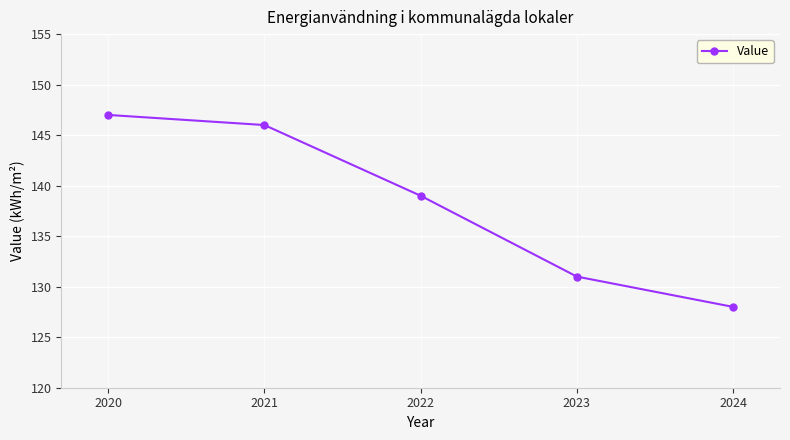

Approximately how many times larger is the value at 2024 compared to 2020?

0.9